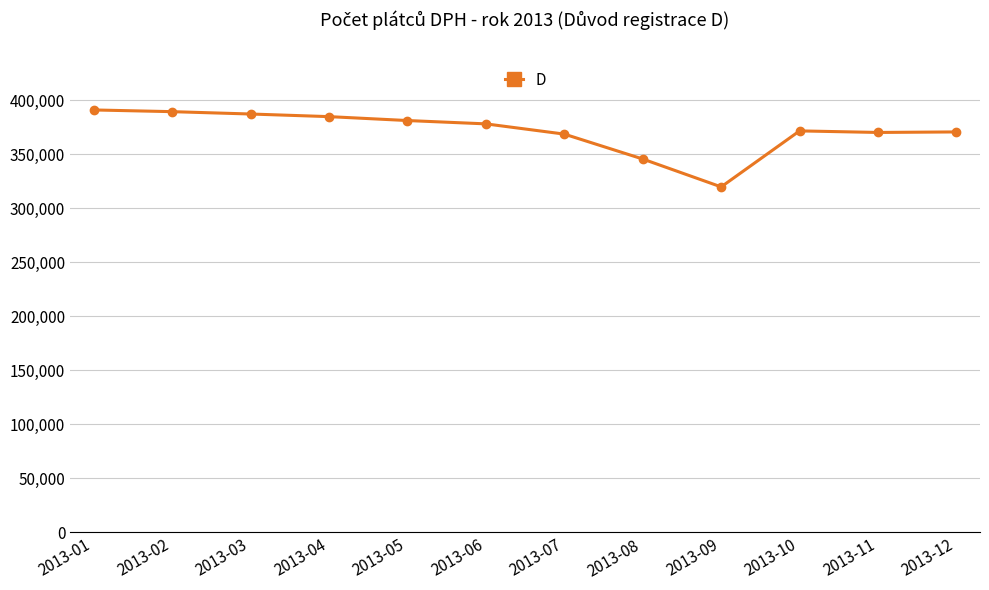

What is the approximate value at 2013-11, to the nearest 10?

369960